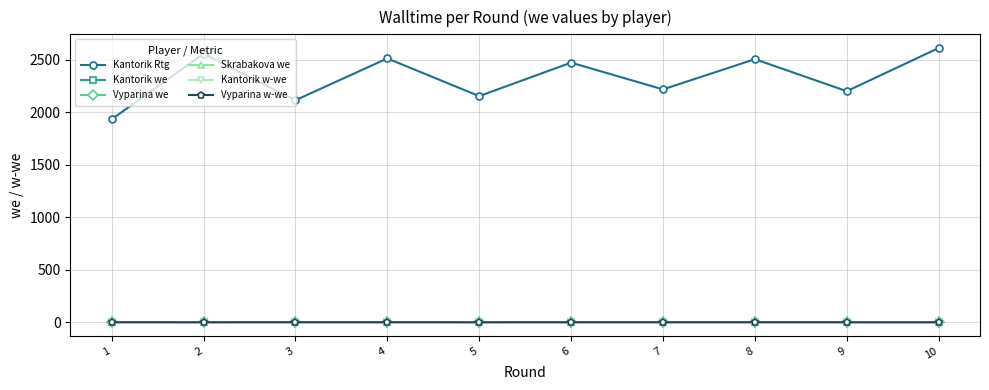

True or false: Vyparina we has more than 0 interior local peaks.

True